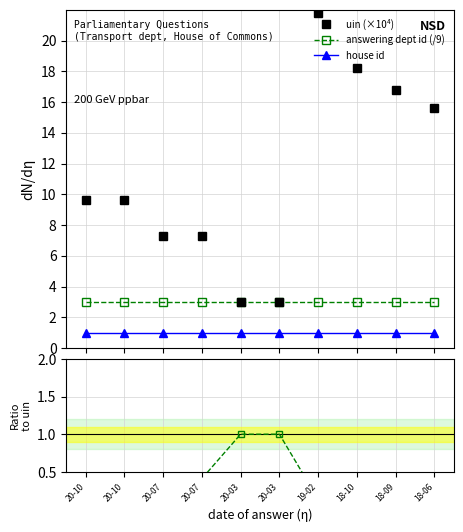

True or false: uin (×10⁴) has more than 1 points higher than both neighbors.

True